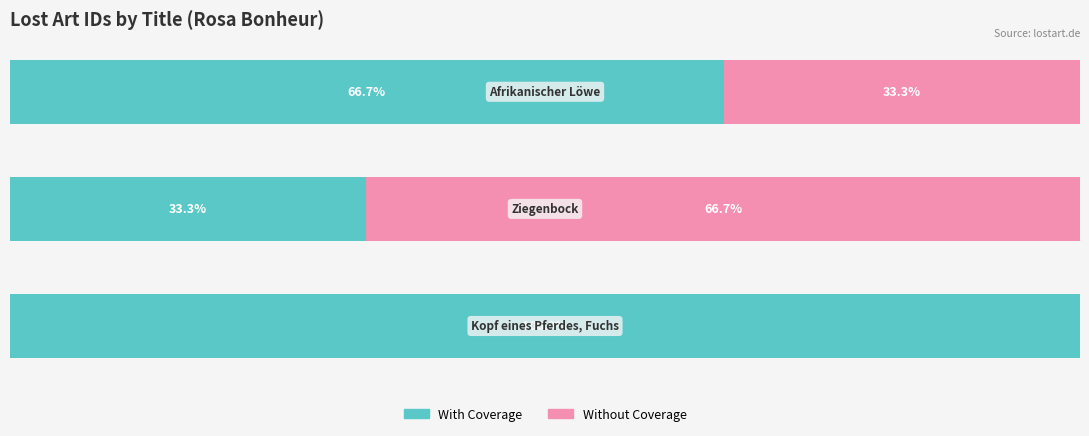

Reading left to right, what are all the values shown in this chart?

With Coverage: 0=100.0	1=33.3	2=66.7
Without Coverage: 0=0.0	1=66.7	2=33.3